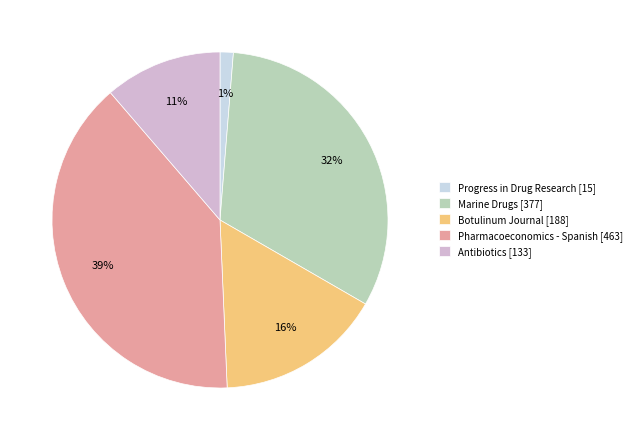

Which slice is the smallest?

Progress in Drug Research [15]